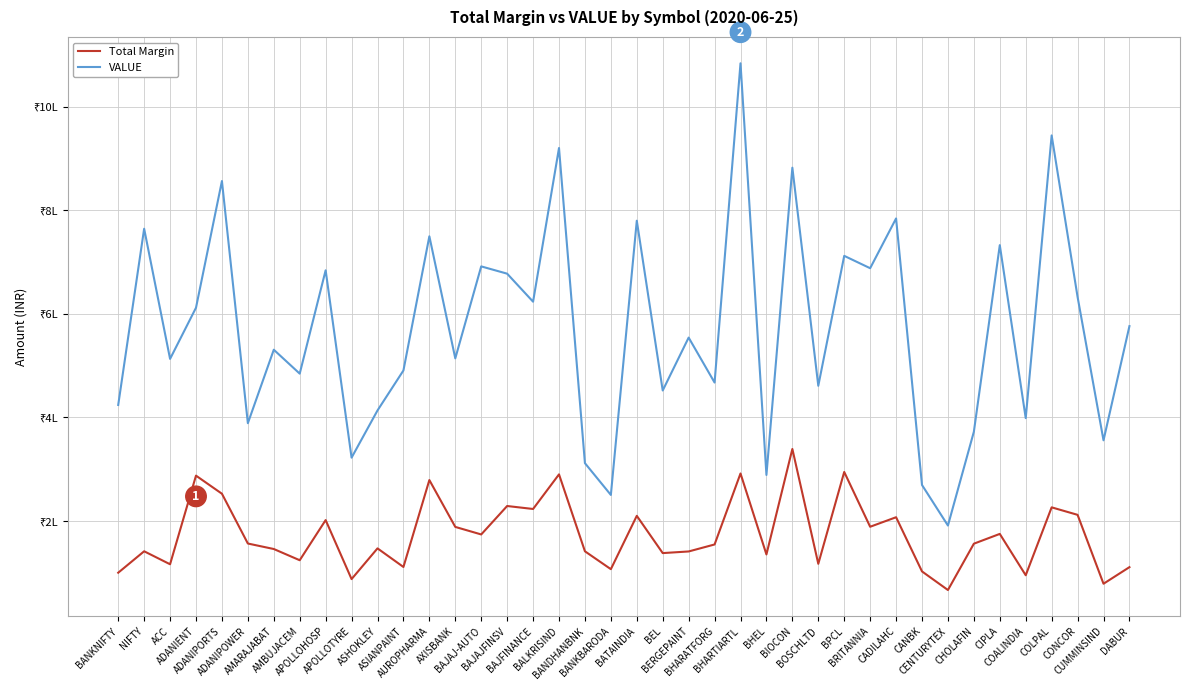

True or false: Total Margin and VALUE intersect in this chart.

False